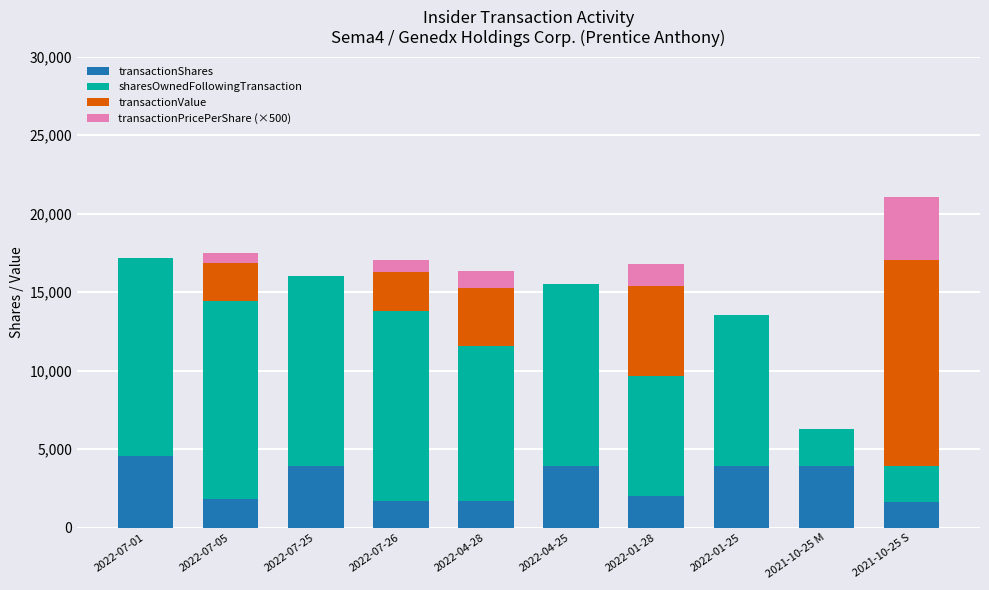

What is the highest value of the transactionShares series?

4576.0